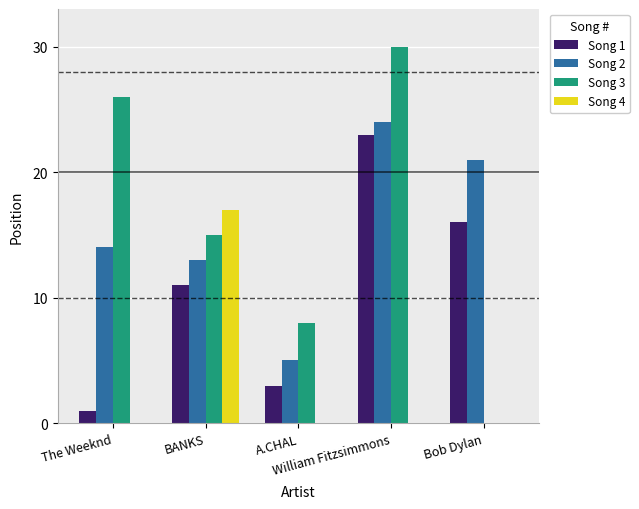

What is the average value of the Song 2 series?

15